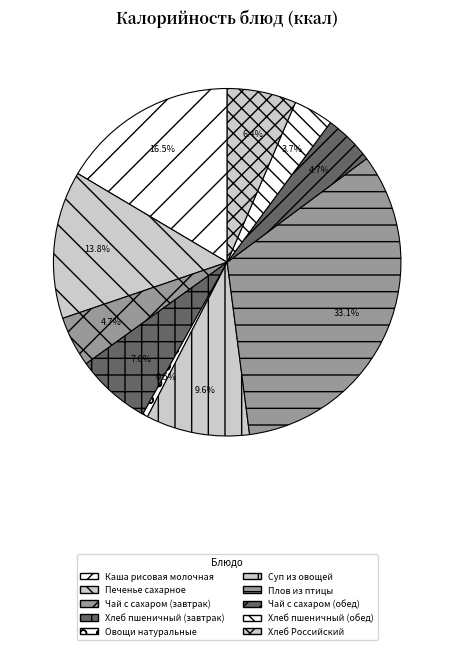

How many segments does this pie chart have?

10